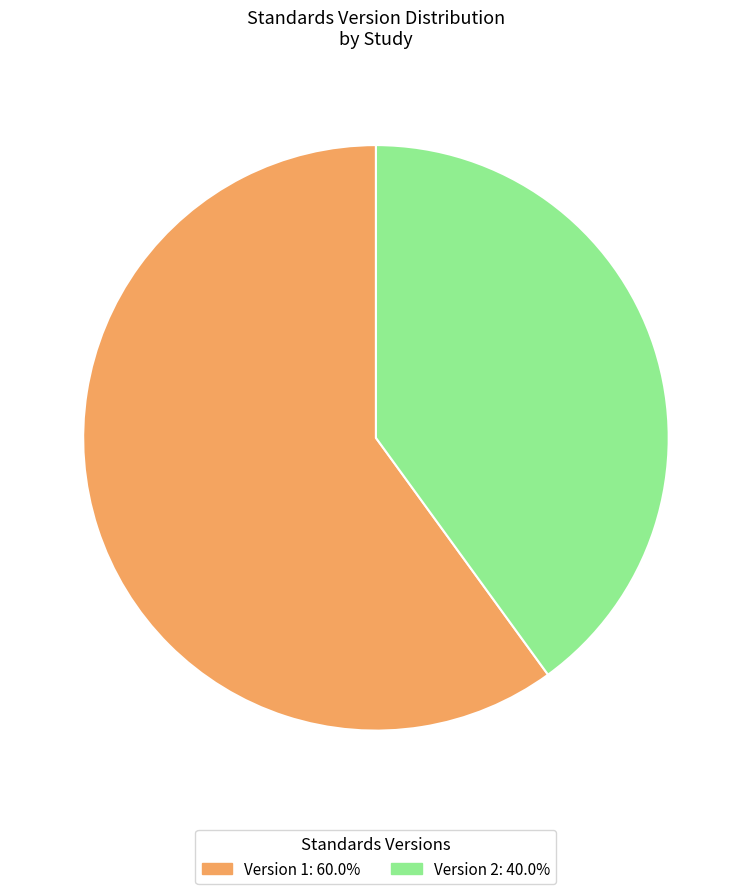

Combined, do Version 1: 60.0% and Version 2: 40.0% account for over 50%?

Yes